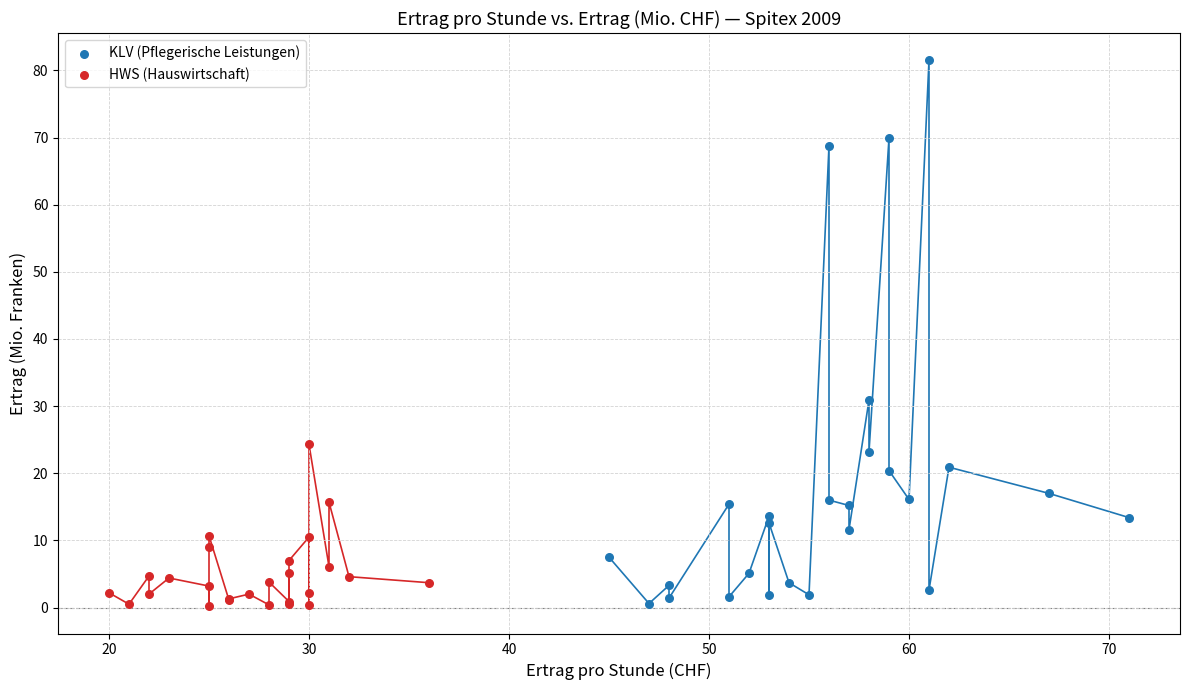

Which series reaches the maximum Y coordinate?

KLV (Pflegerische Leistungen)